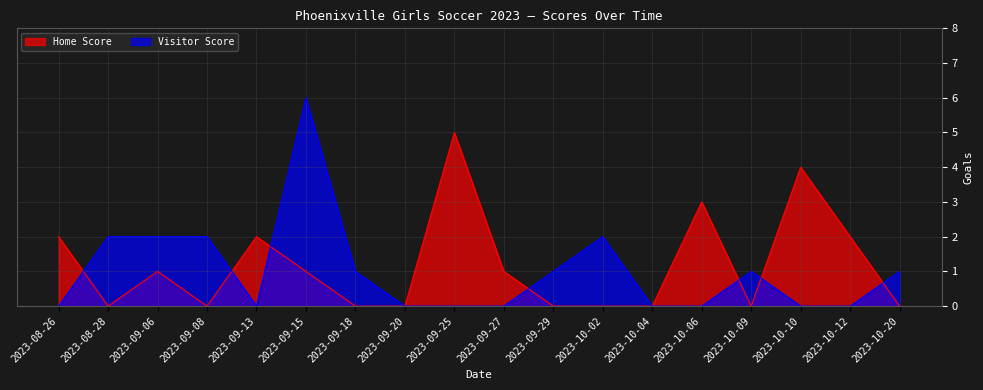

Which has a higher value, 2023-09-27 or 2023-08-28?

2023-09-27